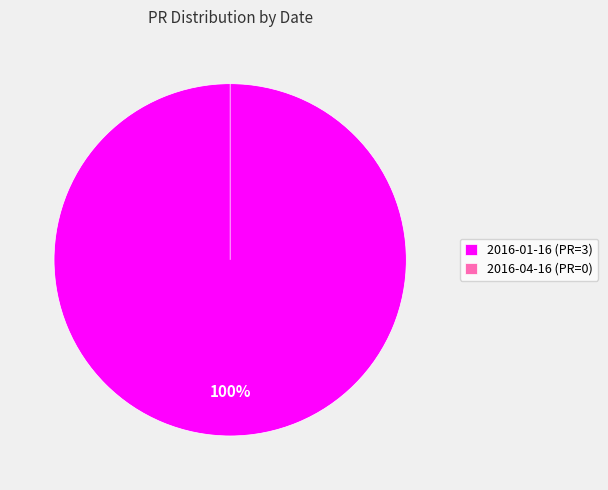

How many slices are in this pie chart?

2